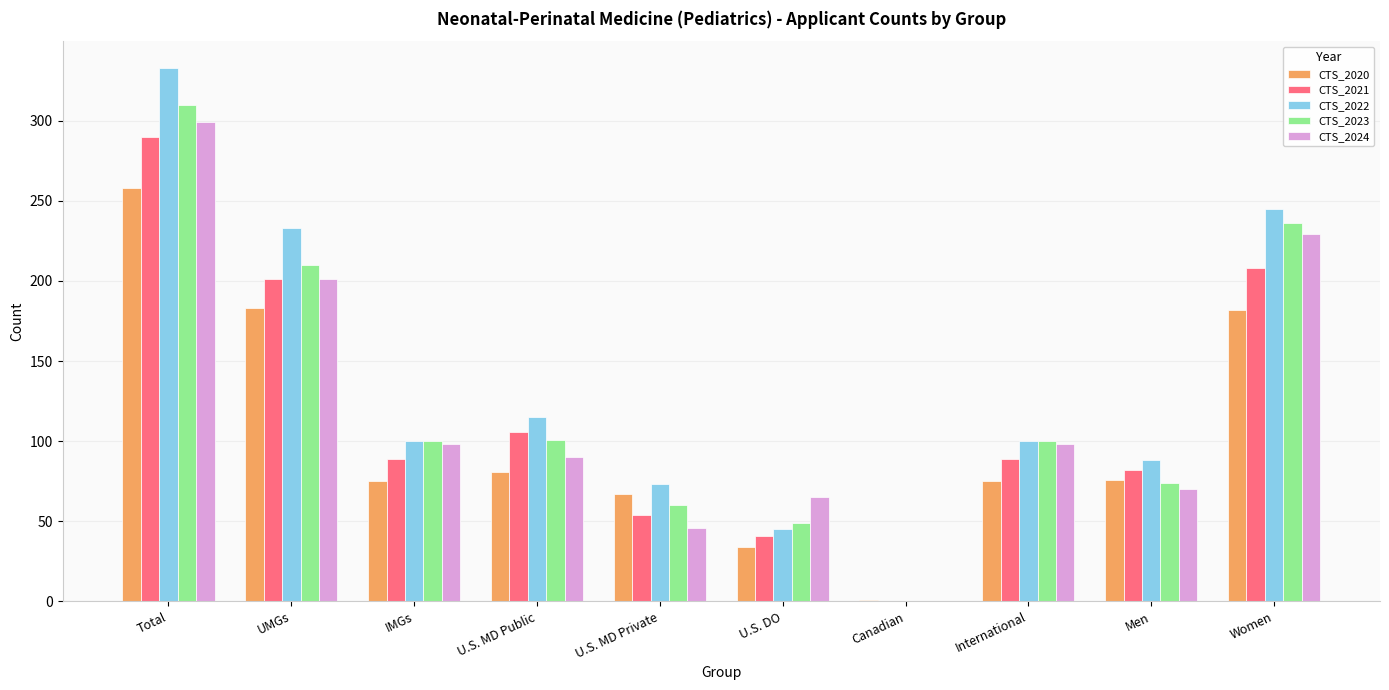

What are all the series names shown in the legend?

CTS_2020, CTS_2021, CTS_2022, CTS_2023, CTS_2024